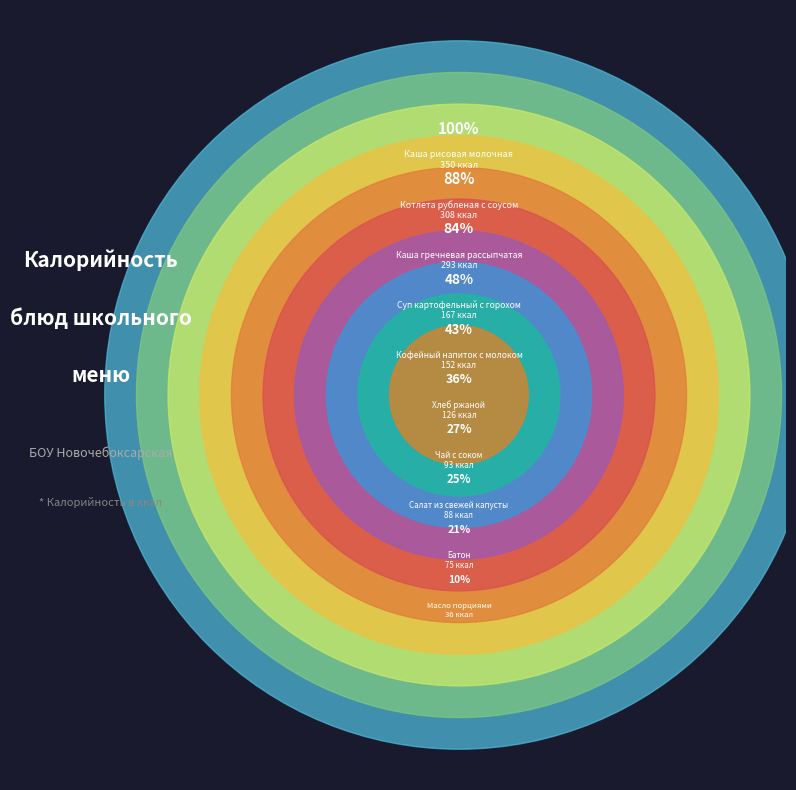

Is Салат из свежей капусты the majority of the pie?

No